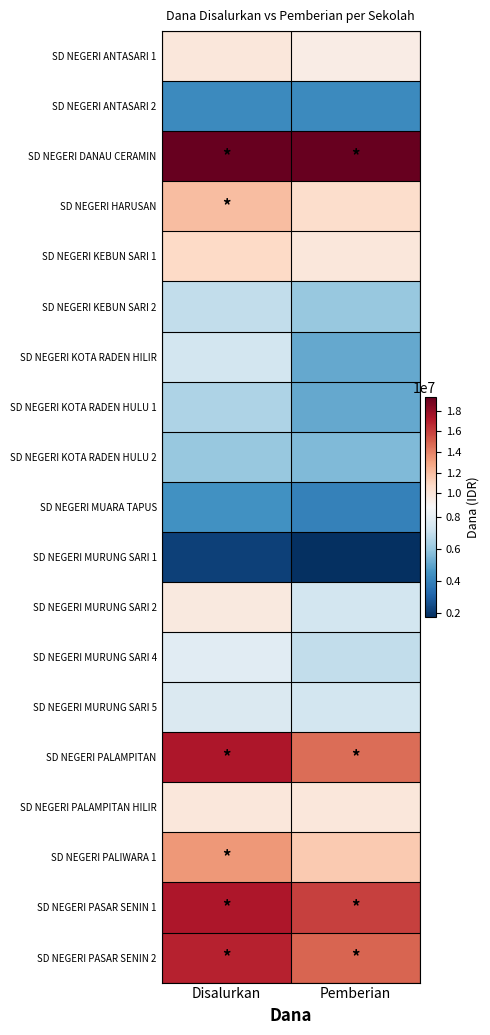

Reading right to left, transcribe all the data shown in this chart.

SD NEGERI ANTASARI 1: Pemberian=9450000	Disalurkan=9900000
SD NEGERI ANTASARI 2: Pemberian=4275000	Disalurkan=4275000
SD NEGERI DANAU CERAMIN: Pemberian=19350000	Disalurkan=19350000
SD NEGERI HARUSAN: Pemberian=10575000	Disalurkan=11925000
SD NEGERI KEBUN SARI 1: Pemberian=9900000	Disalurkan=10800000
SD NEGERI KEBUN SARI 2: Pemberian=6075000	Disalurkan=6975000
SD NEGERI KOTA RADEN HILIR: Pemberian=5175000	Disalurkan=7425000
SD NEGERI KOTA RADEN HULU 1: Pemberian=5175000	Disalurkan=6525000
SD NEGERI KOTA RADEN HULU 2: Pemberian=5625000	Disalurkan=6075000
SD NEGERI MUARA TAPUS: Pemberian=4050000	Disalurkan=4500000
SD NEGERI MURUNG SARI 1: Pemberian=1800000	Disalurkan=2250000
SD NEGERI MURUNG SARI 2: Pemberian=7425000	Disalurkan=9675000
SD NEGERI MURUNG SARI 4: Pemberian=6975000	Disalurkan=7875000
SD NEGERI MURUNG SARI 5: Pemberian=7425000	Disalurkan=7650000
SD NEGERI PALAMPITAN: Pemberian=14625000	Disalurkan=17325000
SD NEGERI PALAMPITAN HILIR: Pemberian=9900000	Disalurkan=9900000
SD NEGERI PALIWARA 1: Pemberian=11475000	Disalurkan=13275000
SD NEGERI PASAR SENIN 1: Pemberian=15975000	Disalurkan=17325000
SD NEGERI PASAR SENIN 2: Pemberian=14850000	Disalurkan=16875000